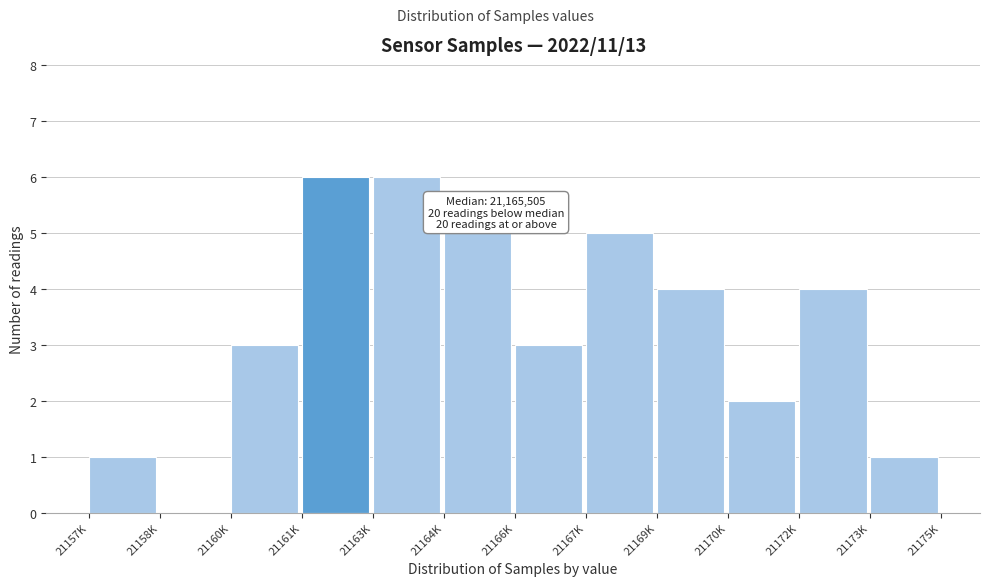

Reading left to right, list all the values displayed in this chart.

21157K=1	21158K=0	21160K=3	21161K=6	21163K=6	21164K=5	21166K=3	21167K=5	21169K=4	21170K=2	21172K=4	21173K=1